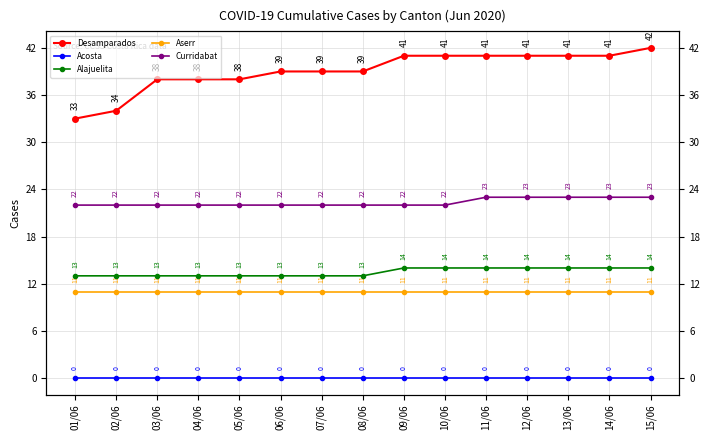

Which category has the lowest value across all series?

01/06